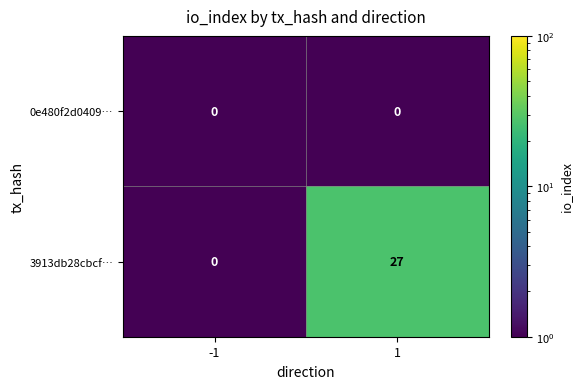

List the series in order of their overall mean, lowest first.

0e480f2d0409…, 3913db28cbcf…